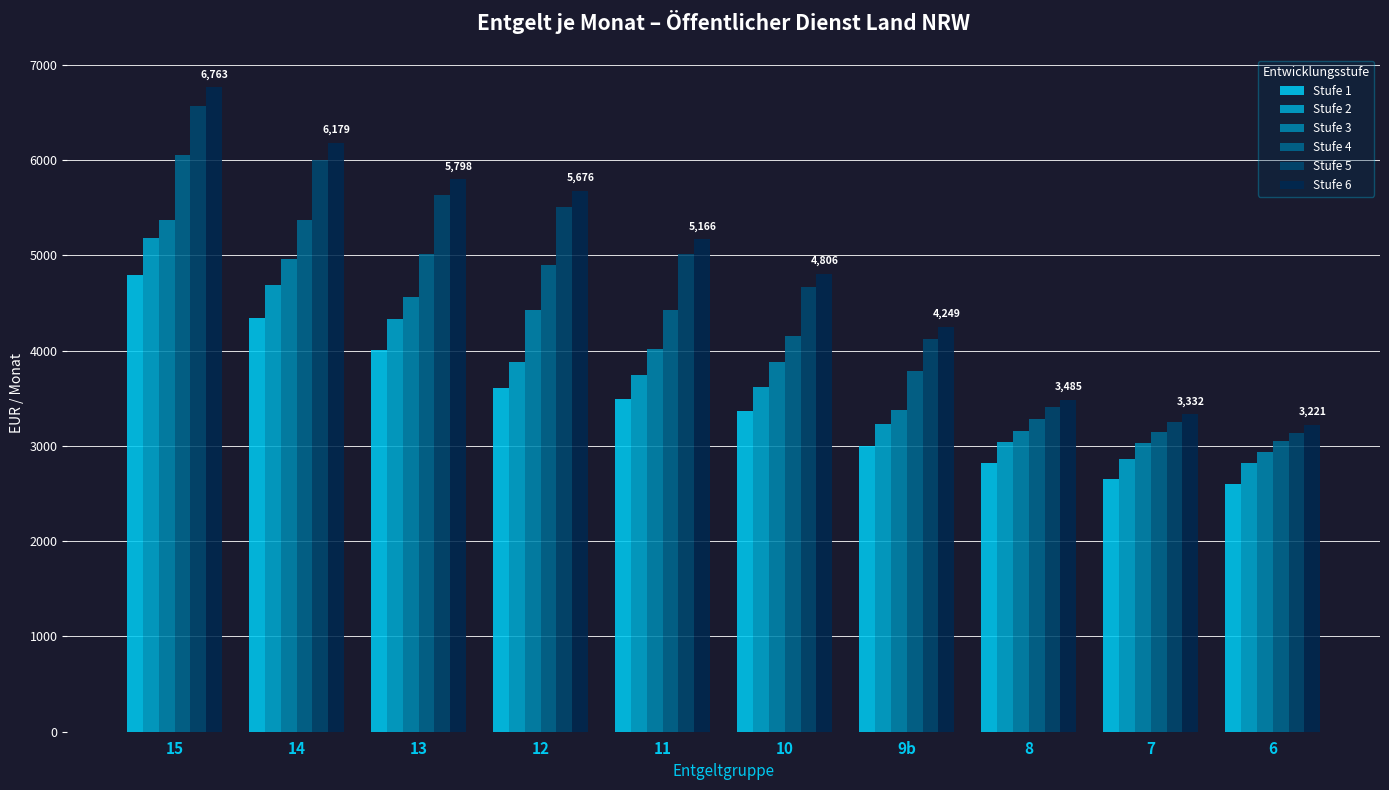

The Stufe 5 series shows 1062.2 at 11. True or false?

False